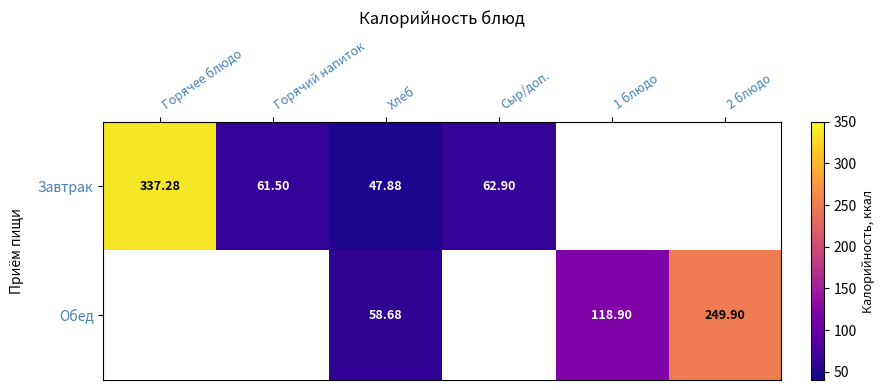

Rank the series at Хлеб from highest to lowest value.

Обед, Завтрак